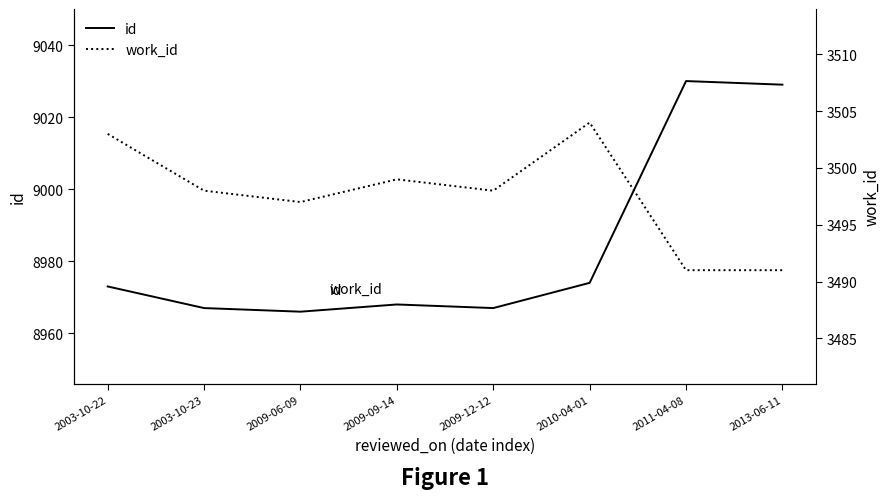

Does the chart have visible grid lines?

No